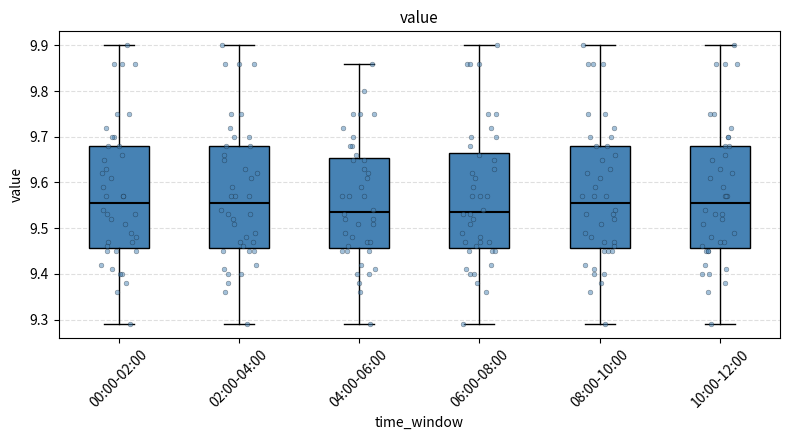

Reading left to right, transcribe this box plot: for each box, give where its median line is, the range the box spans, and where its two whiskers end, as read against the y-axis. The values are not printed on the chart, so give them approximately, as read against the axis.

00:00-02:00: median 9.56, box 9.46 to 9.68, whiskers 9.29 to 9.90
02:00-04:00: median 9.56, box 9.46 to 9.68, whiskers 9.29 to 9.90
04:00-06:00: median 9.54, box 9.46 to 9.65, whiskers 9.29 to 9.86
06:00-08:00: median 9.54, box 9.46 to 9.67, whiskers 9.29 to 9.90
08:00-10:00: median 9.56, box 9.46 to 9.68, whiskers 9.29 to 9.90
10:00-12:00: median 9.56, box 9.46 to 9.68, whiskers 9.29 to 9.90